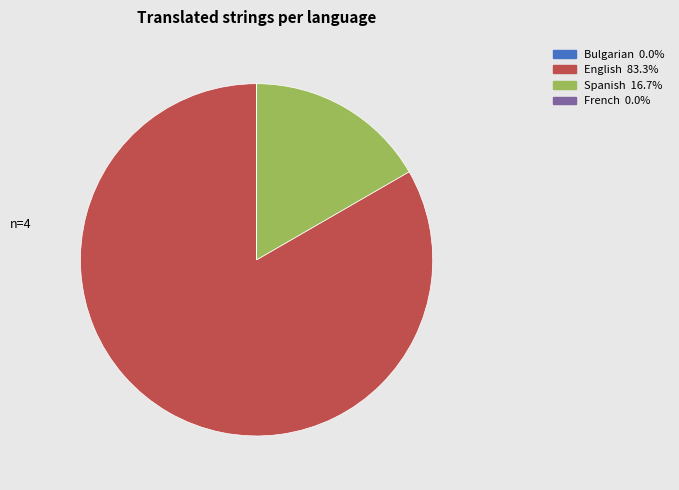

What is the majority slice?

English